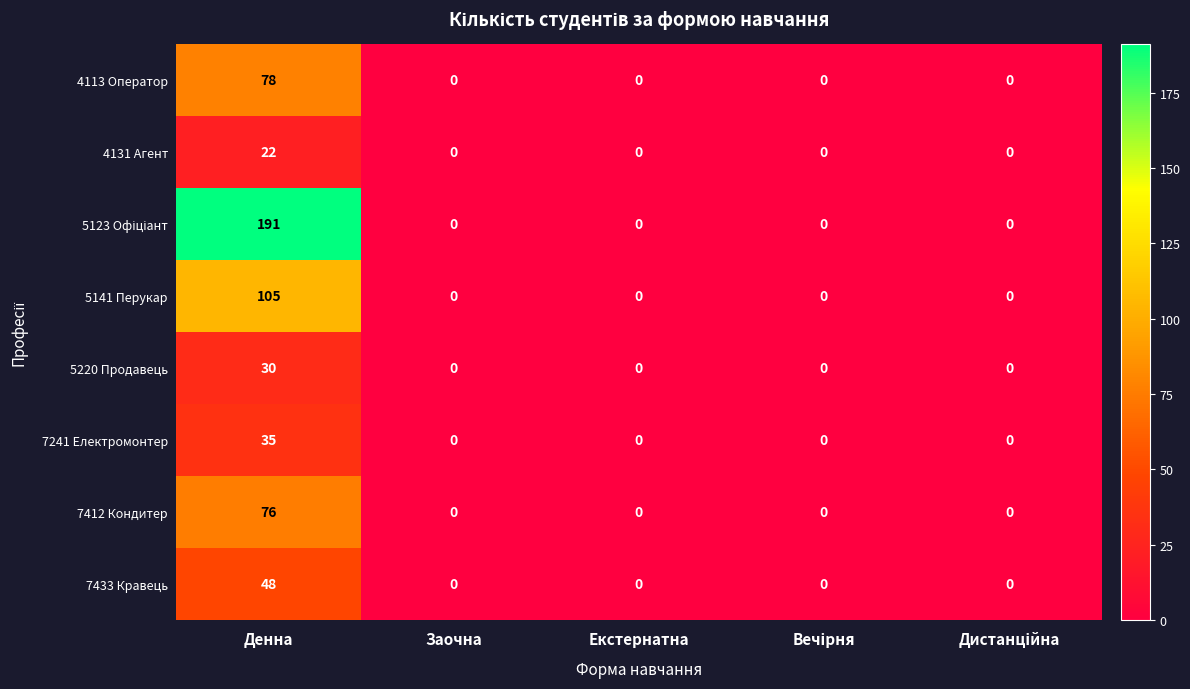

What is the highest value of the 4131 Агент series?

22